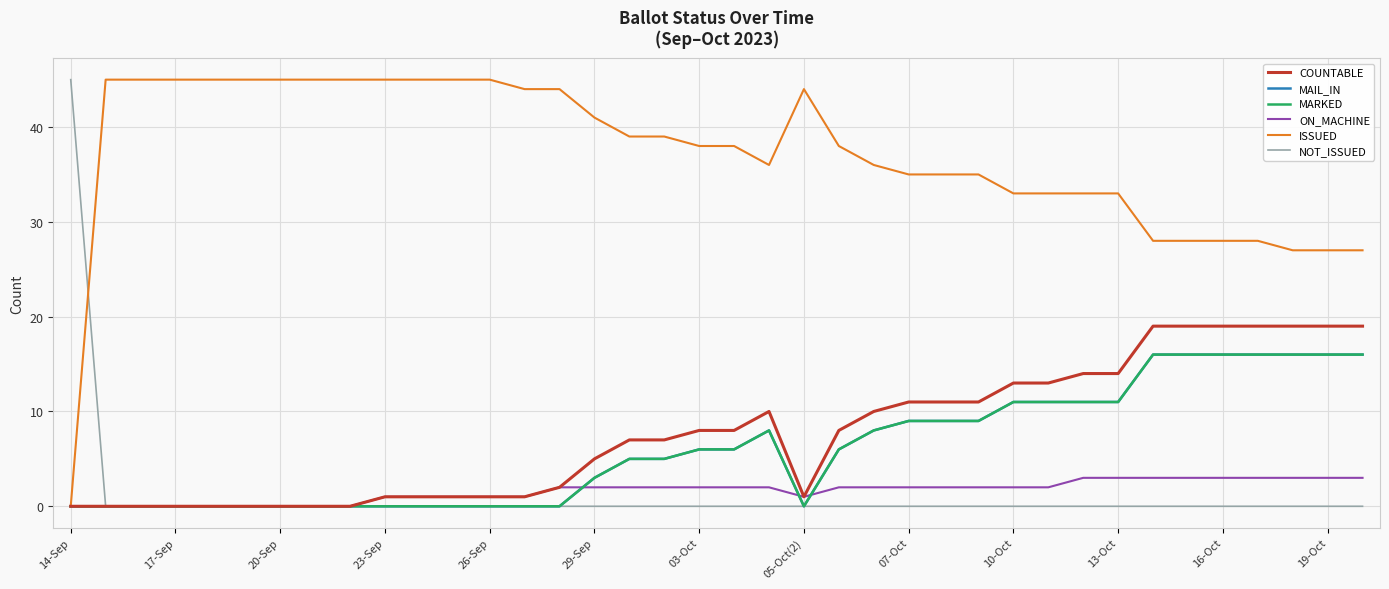

What is the maximum value shown in the chart?

45